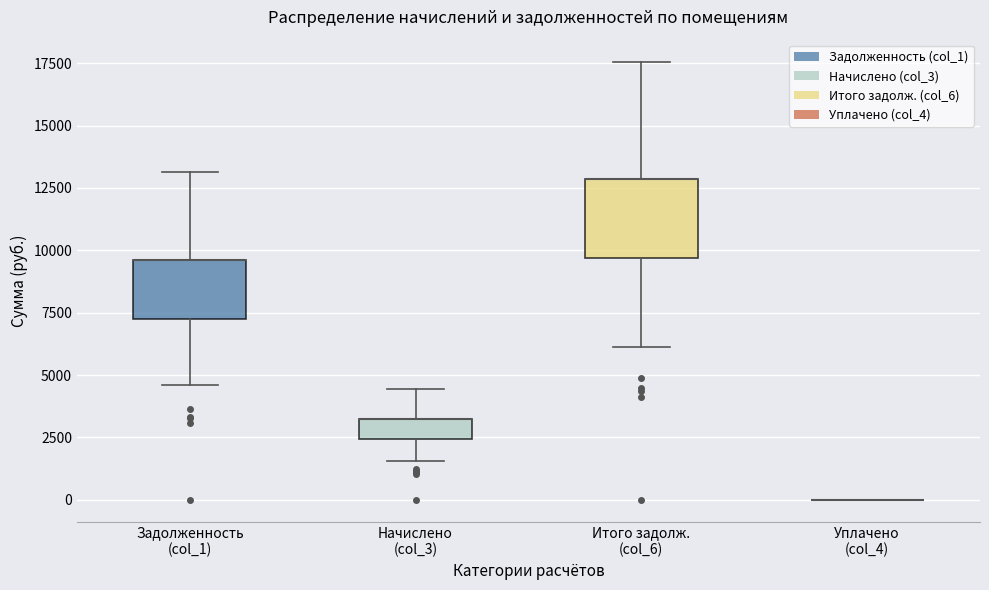

Which box is the tallest, from its lower edge to its upper edge?

Итого задолж. (col_6)